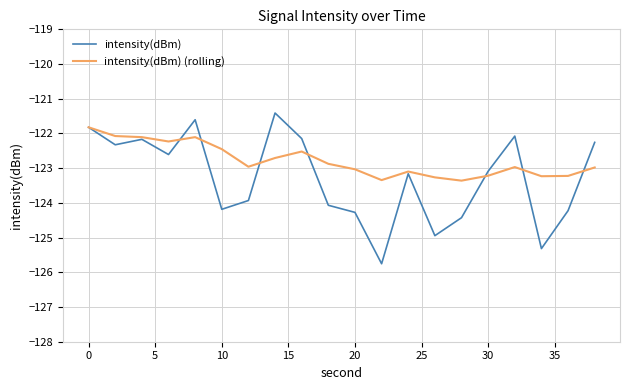

Which series has the widest spread of values?

intensity(dBm)